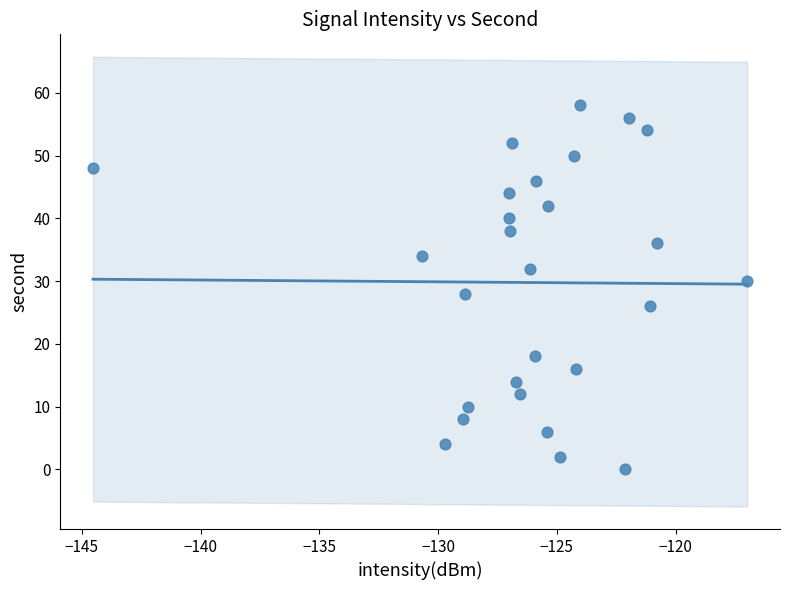

What is the range of Y values (max minus min)?

58